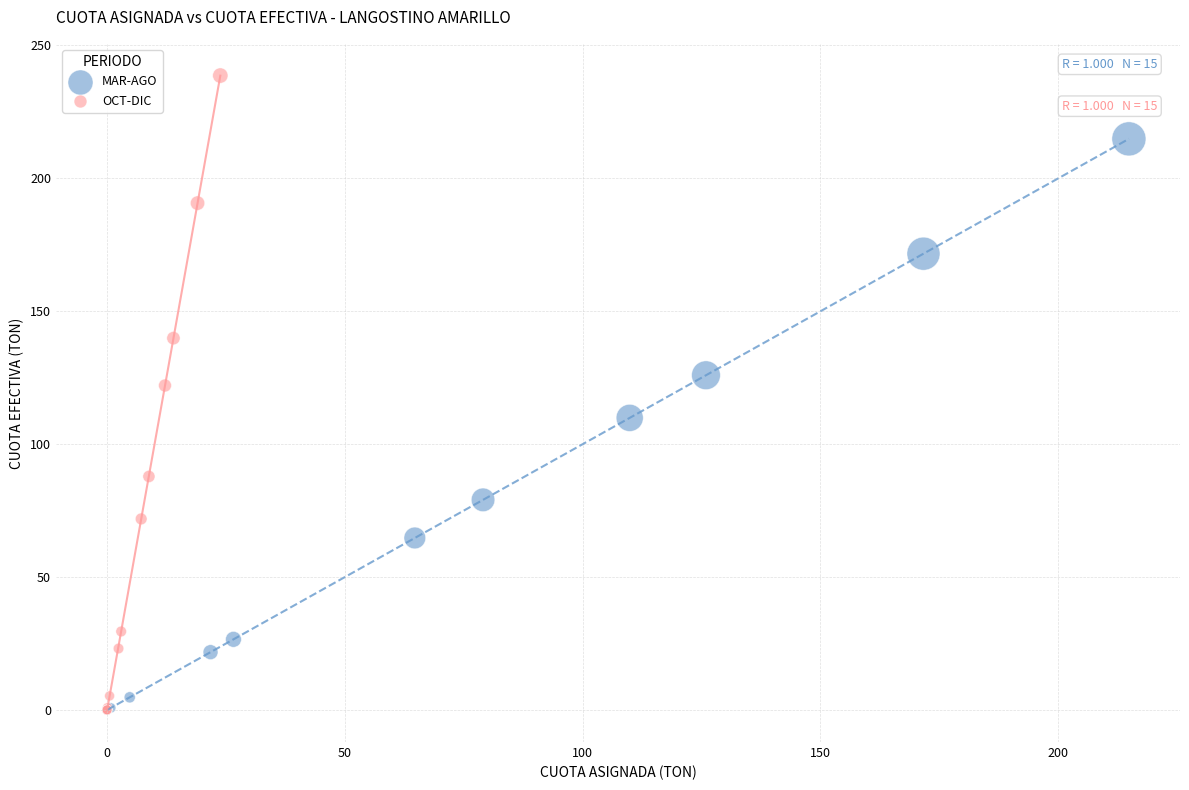

Which series contains the highest Y value?

OCT-DIC